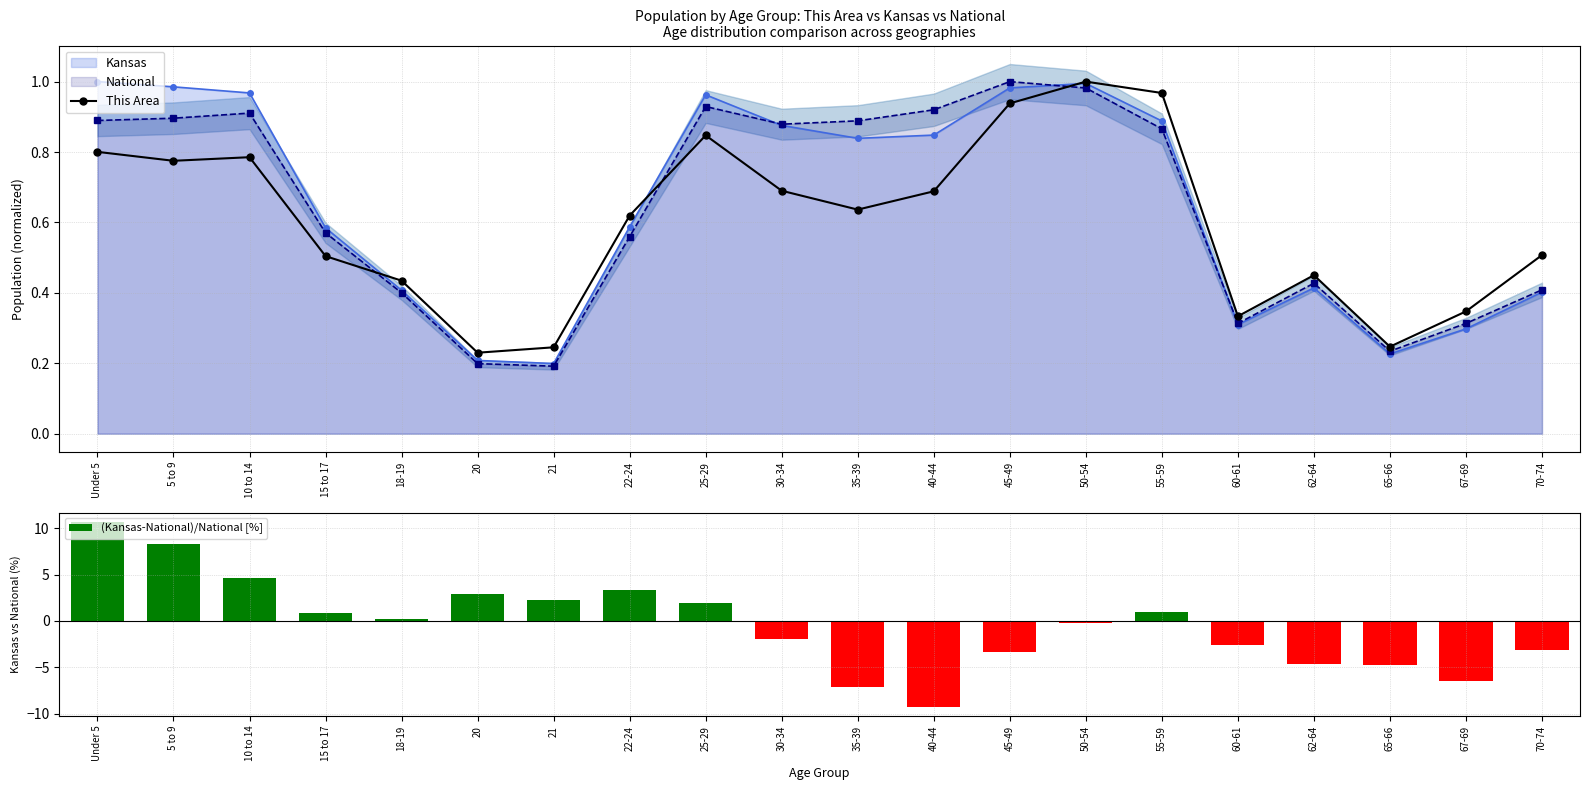

How many interior local peaks does the National series have?

4